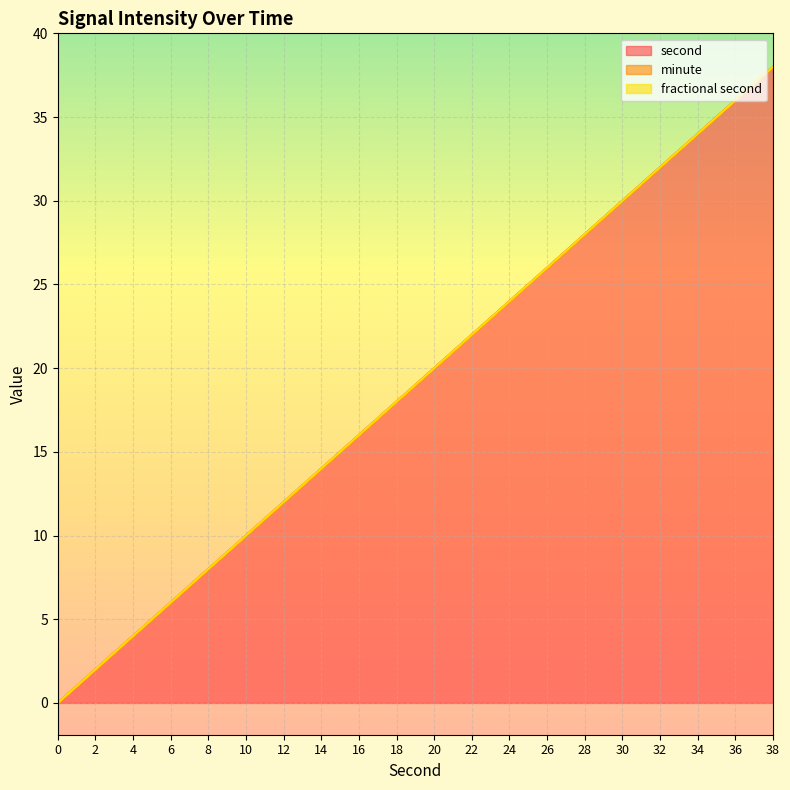

What is the total value across all series at 20?

20